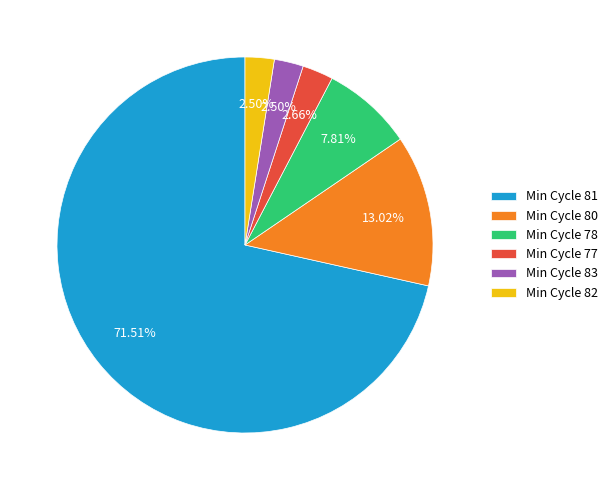

Which category has the biggest portion of the pie?

Min Cycle 81